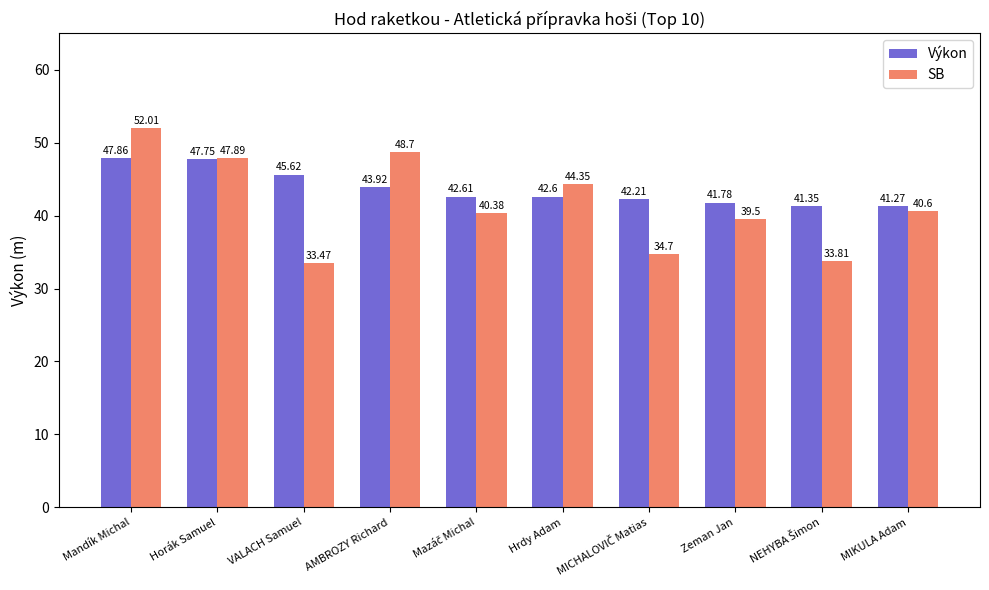

What are all the series names shown in the legend?

Výkon, SB